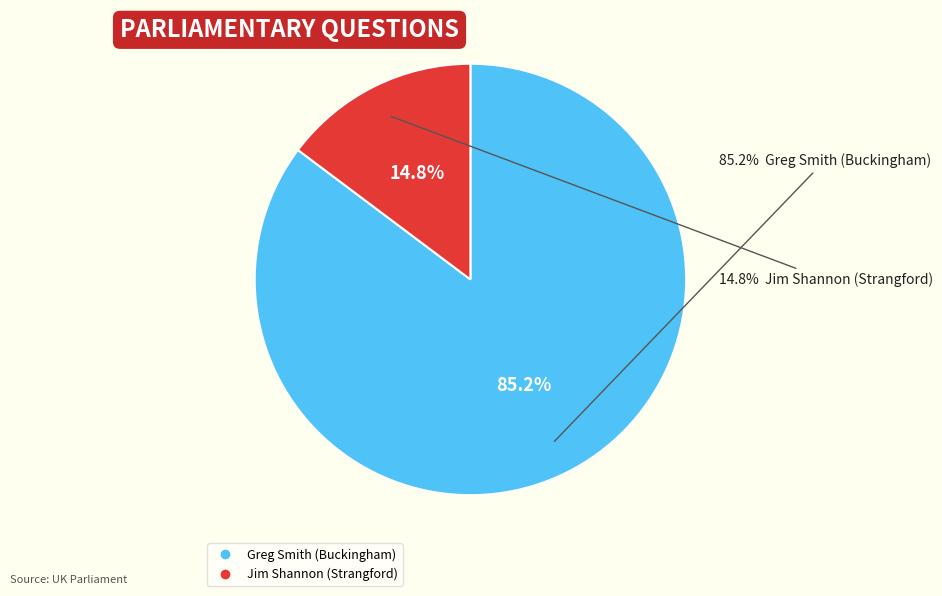

Which category has the biggest portion of the pie?

Greg Smith (Buckingham)